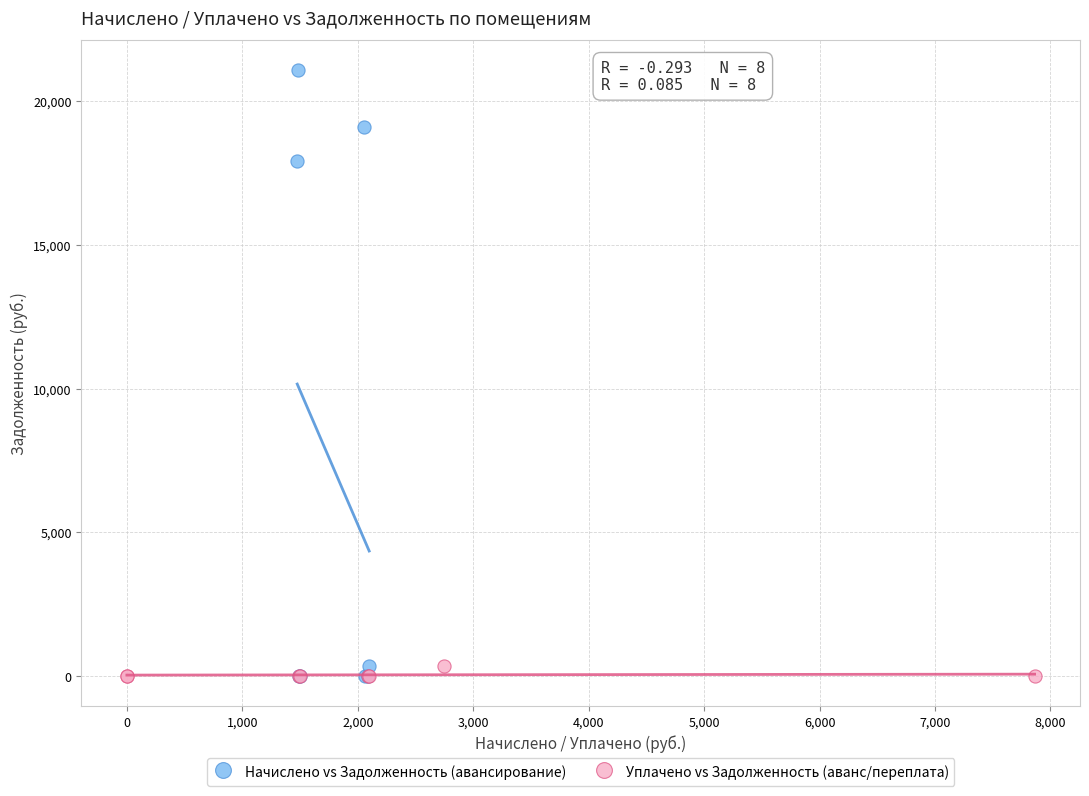

Which series has the largest Y range (max minus min)?

Начислено vs Задолженность (авансирование)